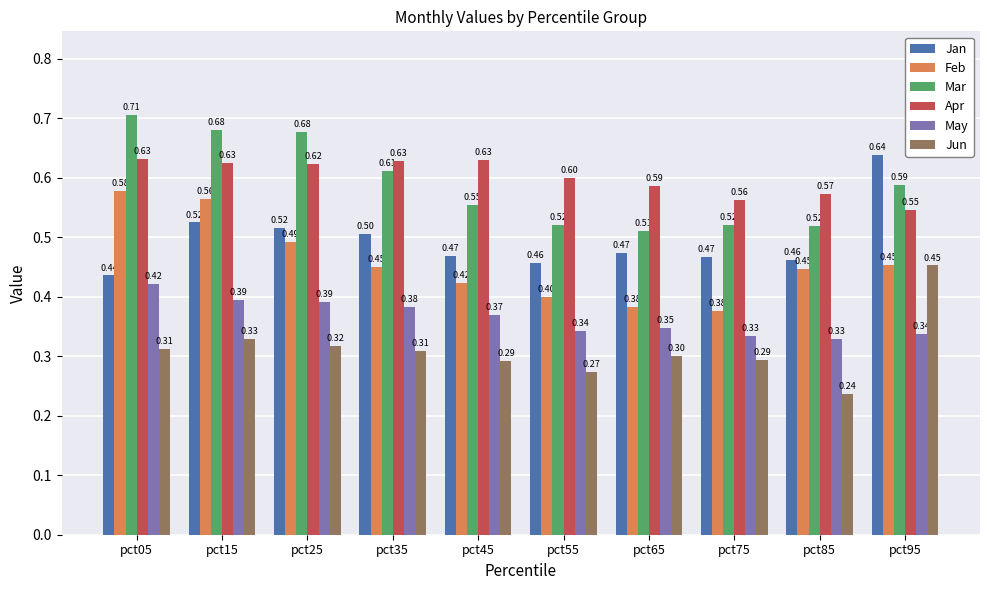

Which series changed the most between pct25 and pct35?

Mar